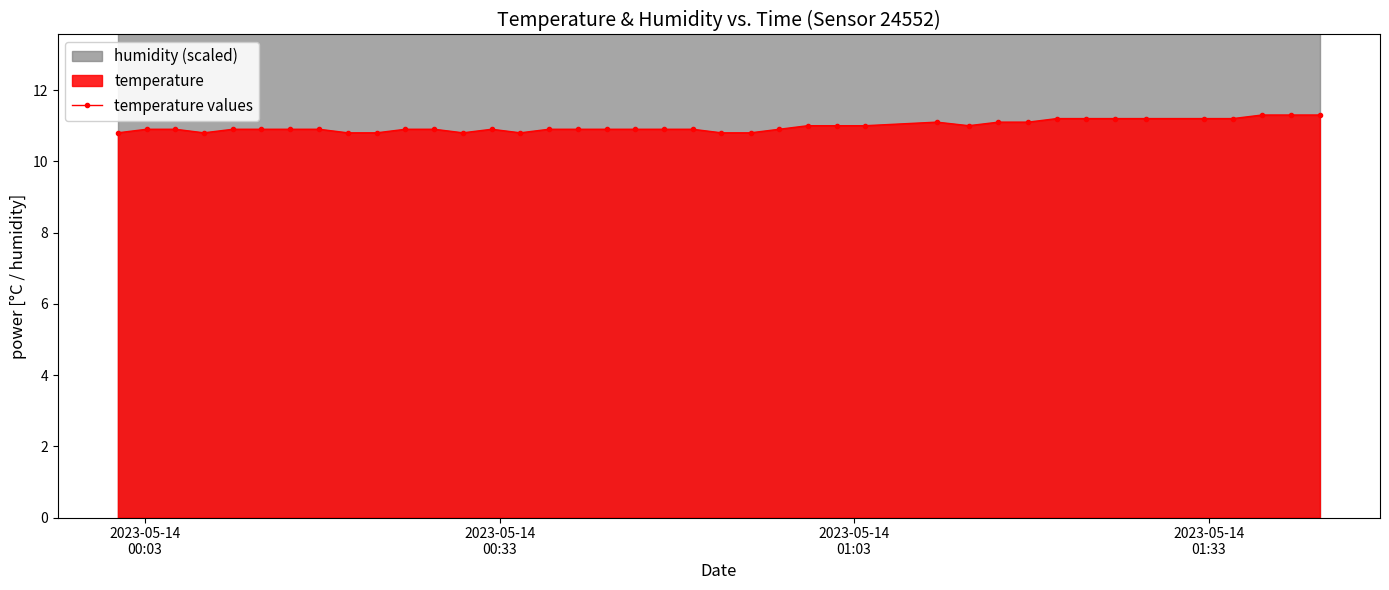

What is the smallest value displayed?

10.8